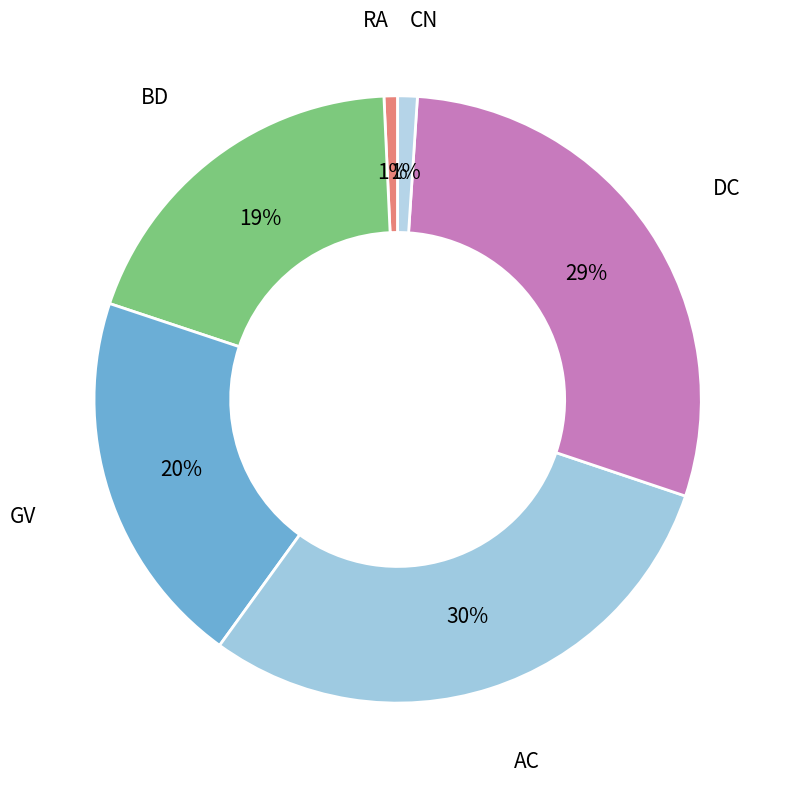

To the nearest percent, what is the average slice percentage?

17%